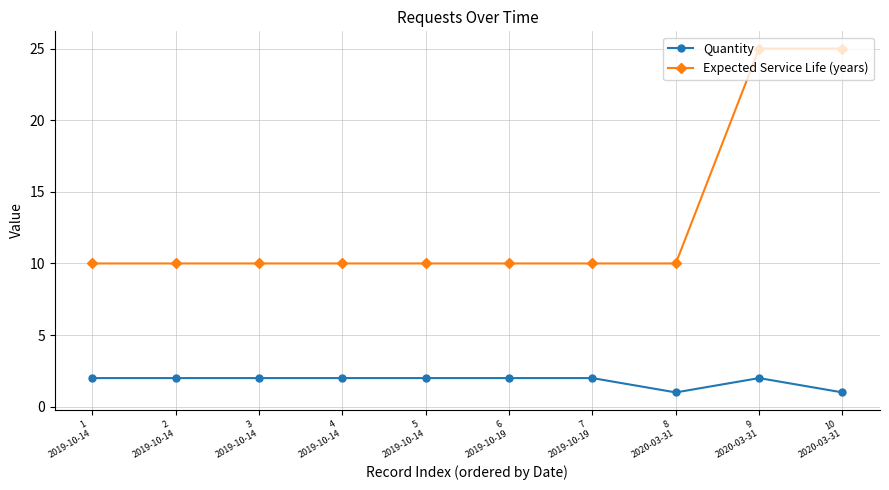

Which series has the widest spread of values?

Expected Service Life (years)